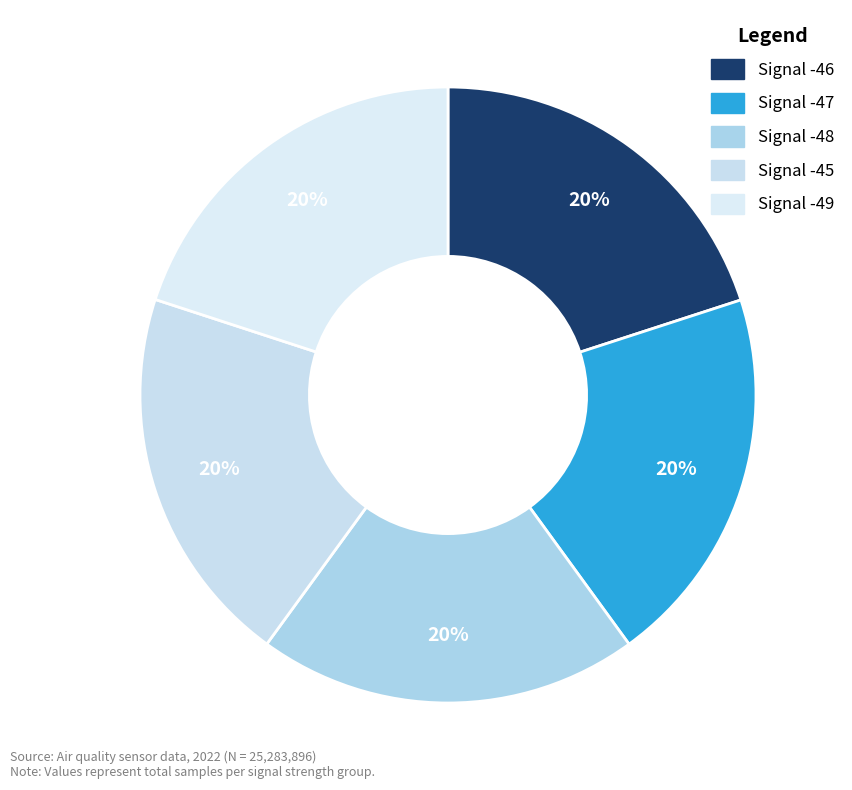

Is Signal -49 the majority of the pie?

No